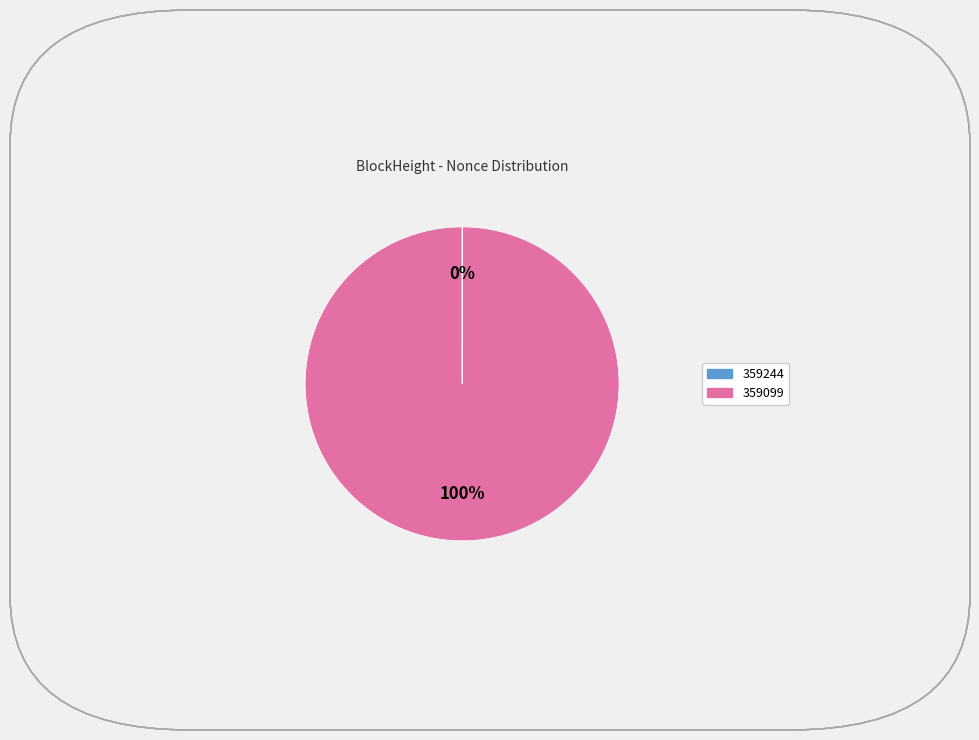

To the nearest percent, what percentage of the pie is 359099?

100%